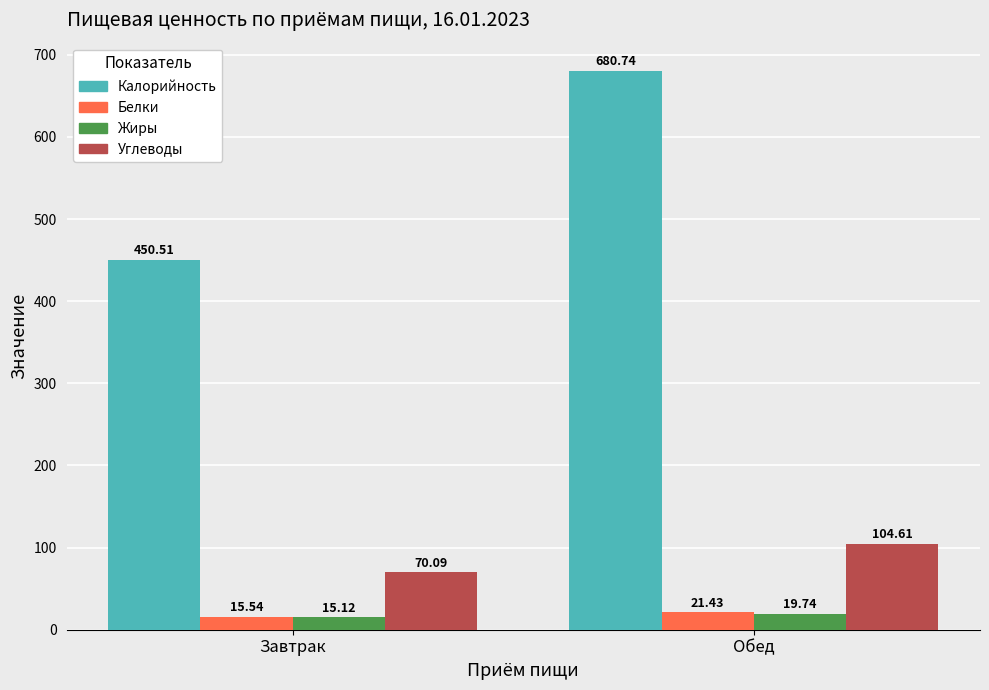

Are the bars grouped side by side (vs. stacked)?

Yes